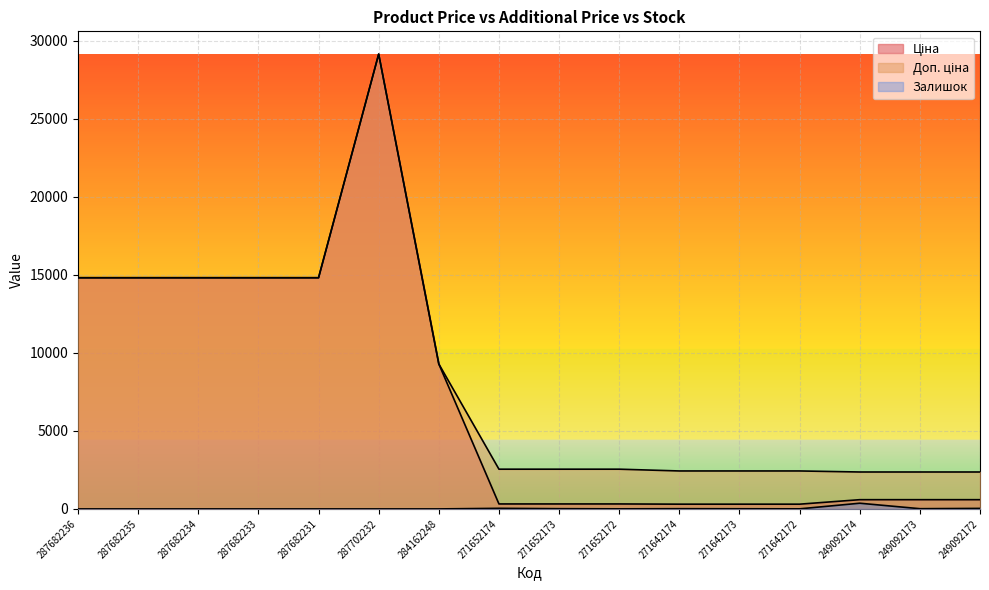

Which category has the lowest value in the Ціна series?

271642174